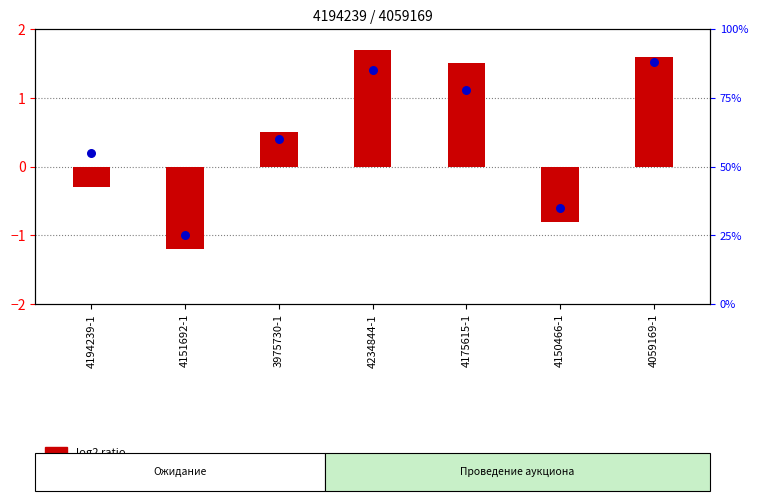

What is the change in value from 4151692-1 to 4234844-1?

+60